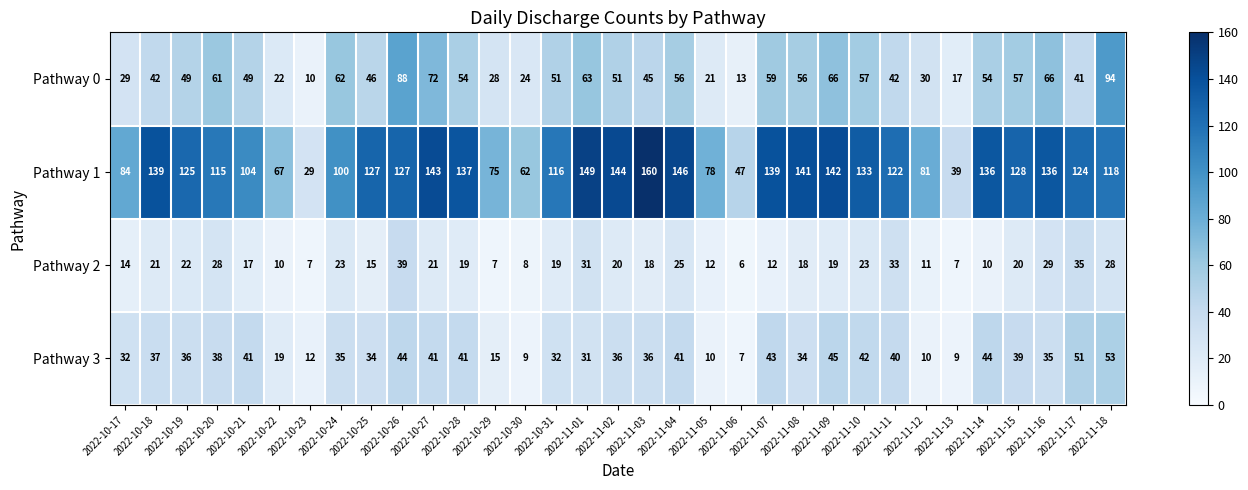

Between 2022-11-02 and 2022-11-16, which series saw the biggest shift?

Pathway 0